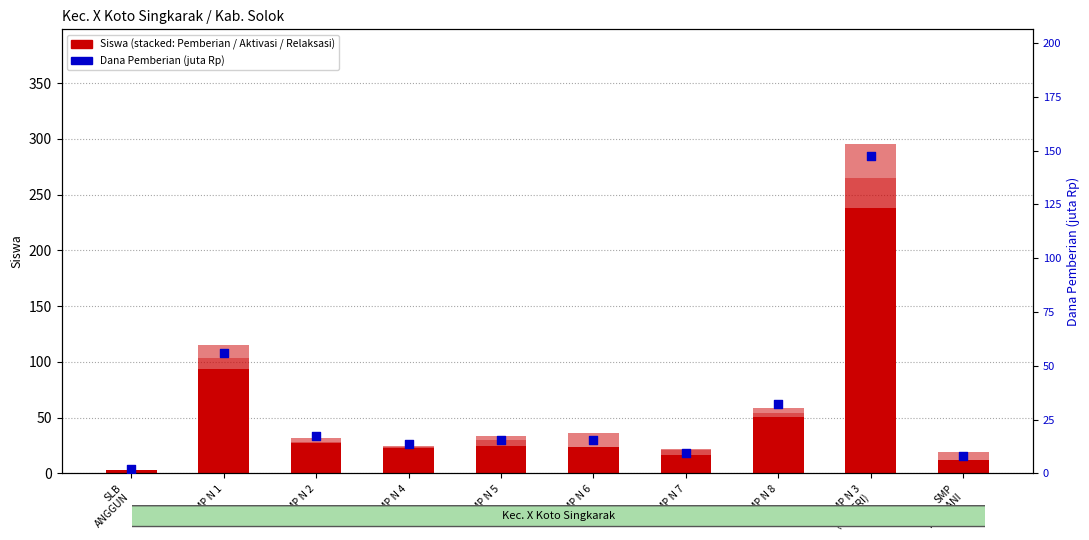

At how many categories does at least one series exceed 49?

3